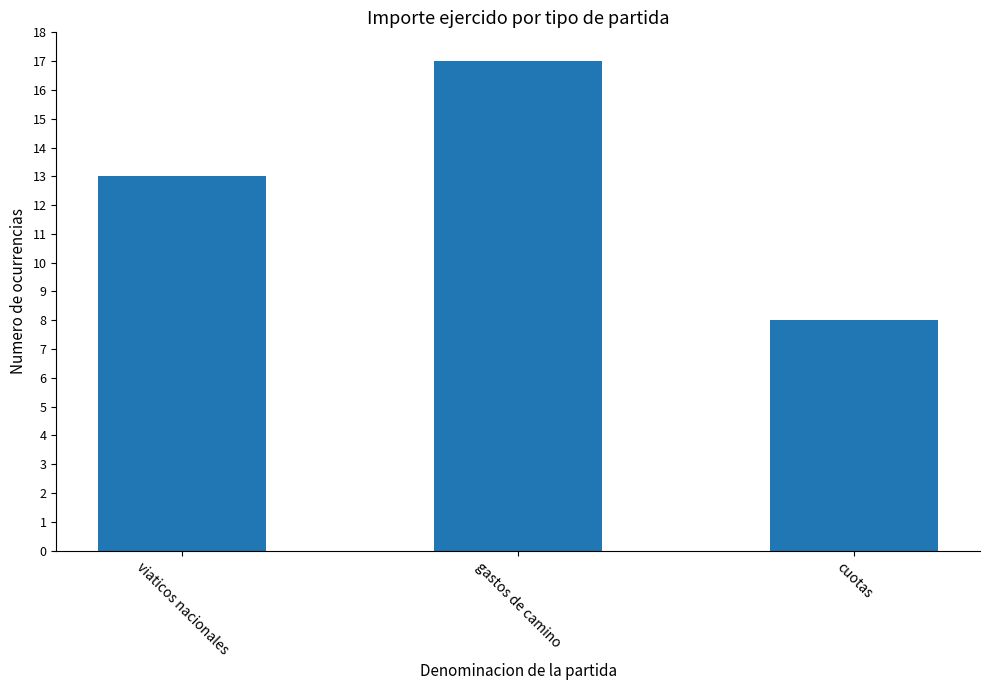

Reading right to left, extract all data points from this chart.

cuotas=8	gastos de camino=17	viaticos nacionales=13